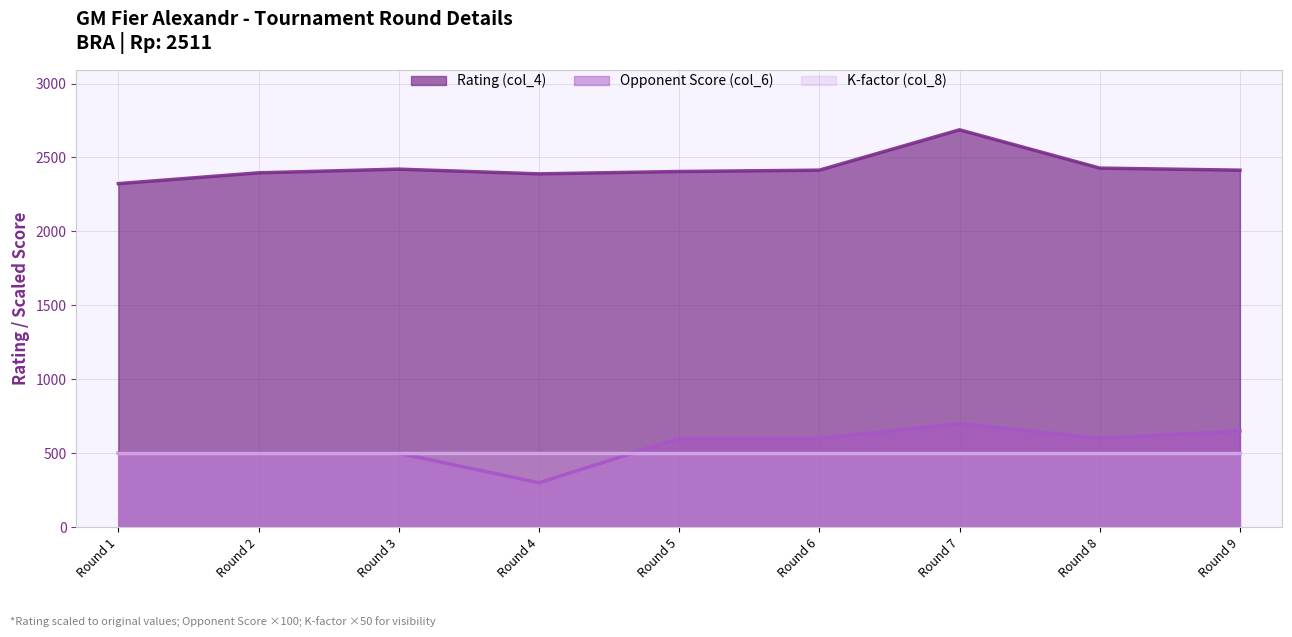

Where does the Rating (col_4) series first go above 2414?

Round 3